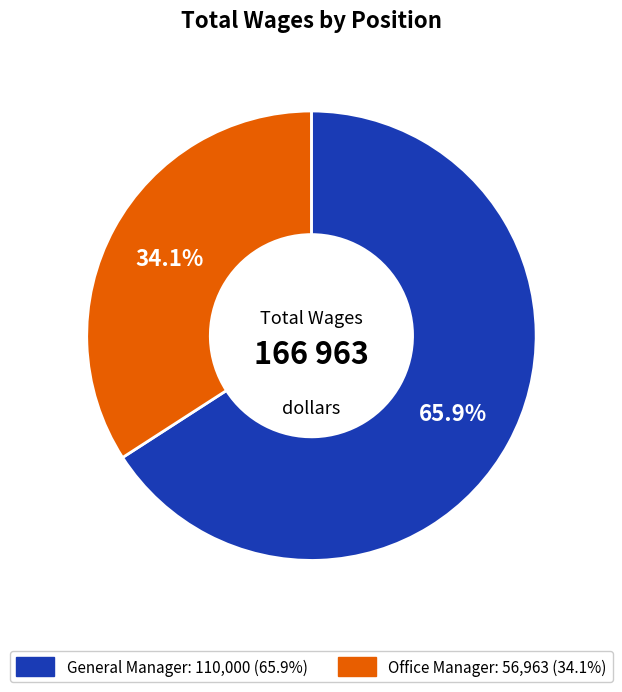

Is the sum of Office Manager and General Manager greater than half?

Yes